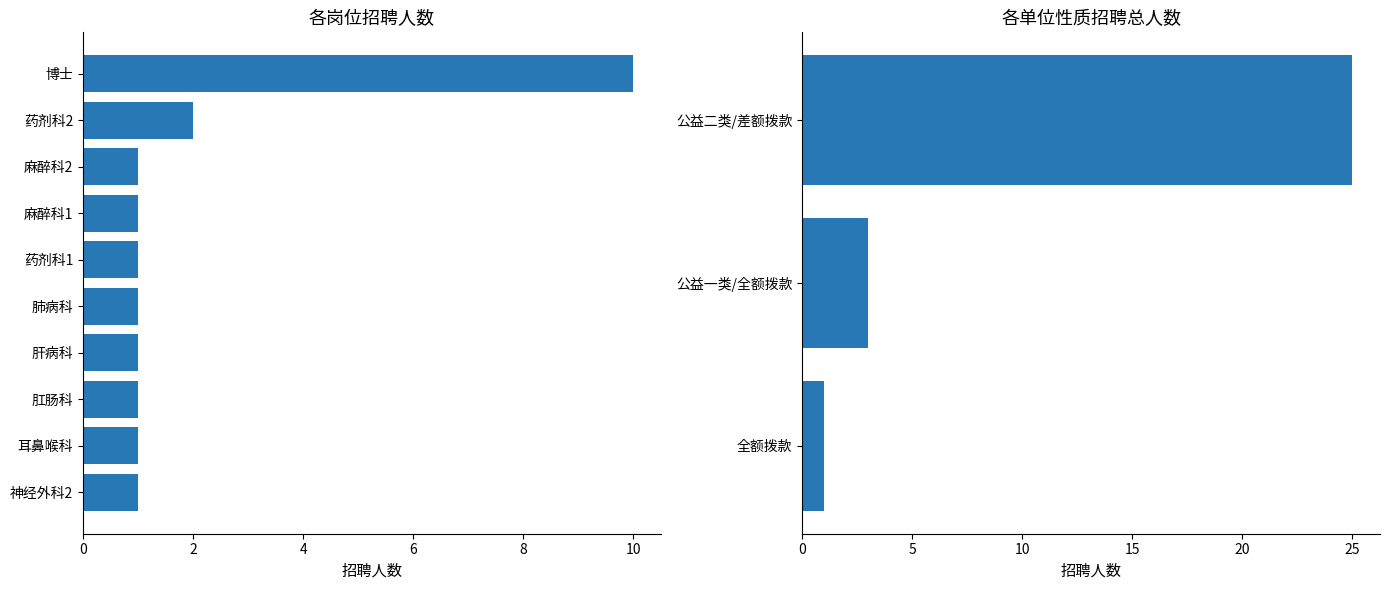

The value of 招聘人数 at 药剂科1 is 1. True or false?

False